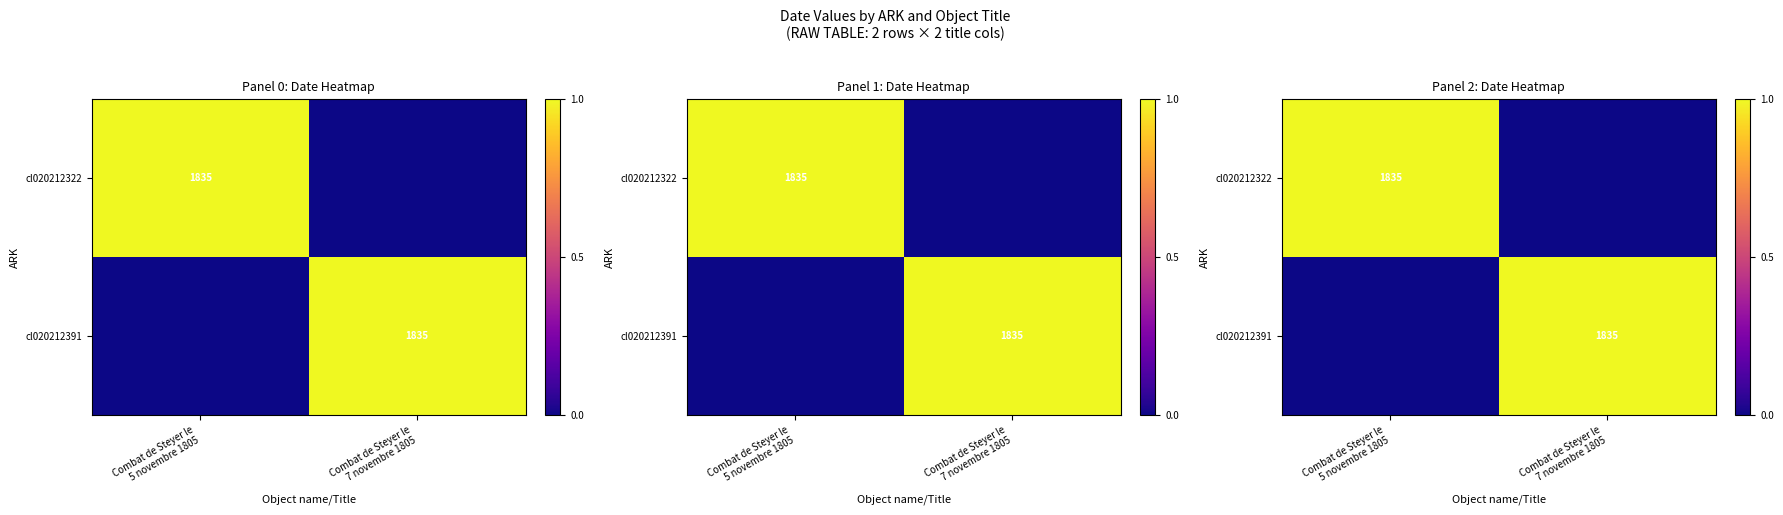

Count the cl020212322 values in the range 0 to 1.

2